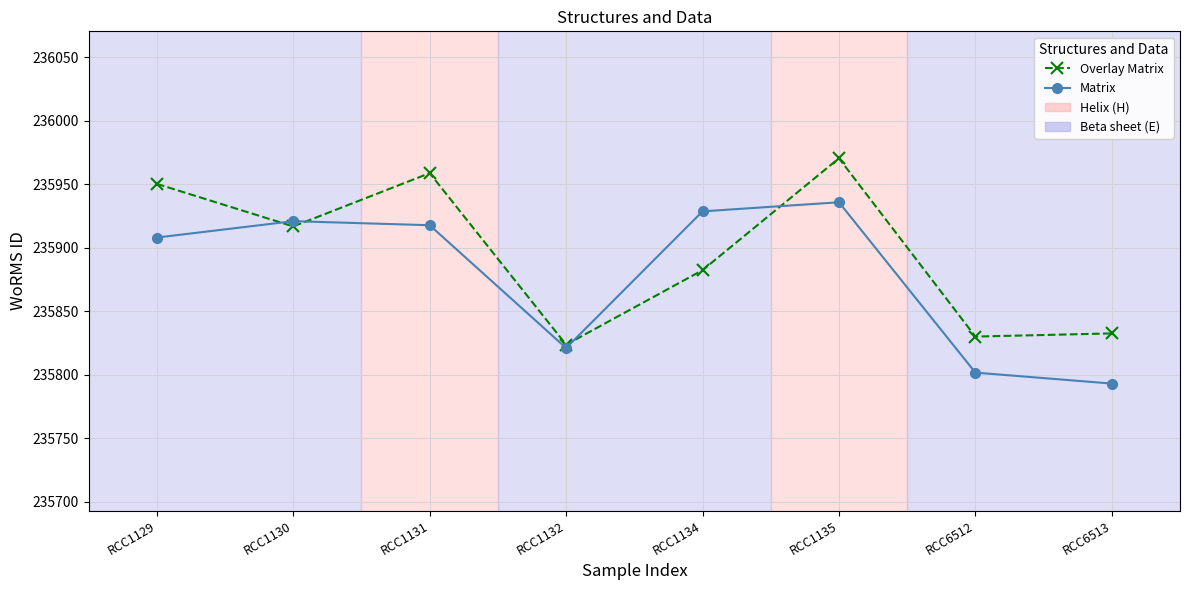

Reading left to right, transcribe all the data shown in this chart.

Overlay Matrix: RCC1129=235950.4	RCC1130=235916.9	RCC1131=235958.9	RCC1132=235823.7	RCC1134=235882.4	RCC1135=235970.6	RCC6512=235830.1	RCC6513=235832.6
Matrix: RCC1129=235908.1	RCC1130=235921.0	RCC1131=235917.8	RCC1132=235821.1	RCC1134=235928.8	RCC1135=235935.9	RCC6512=235801.7	RCC6513=235793.1